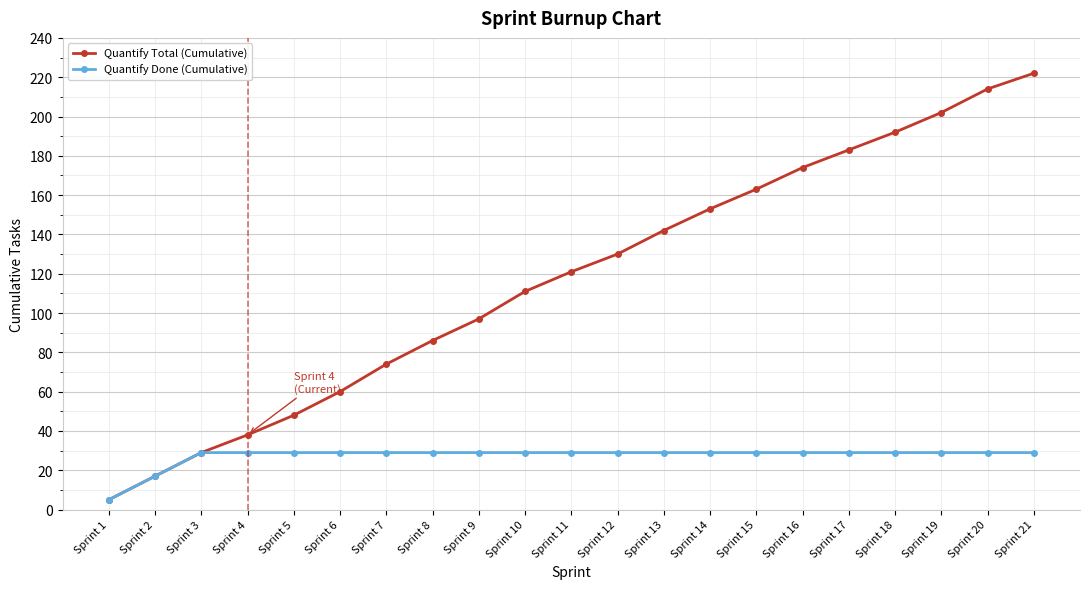

Which label corresponds to the largest value in the chart?

Sprint 21